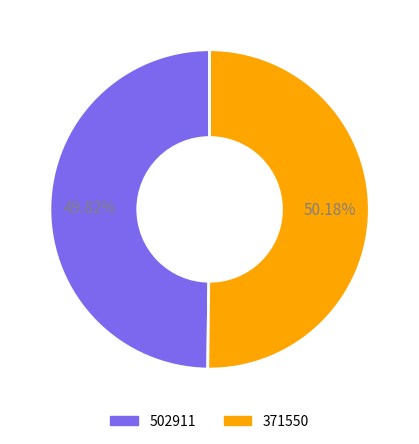

Does any single category account for the majority?

Yes